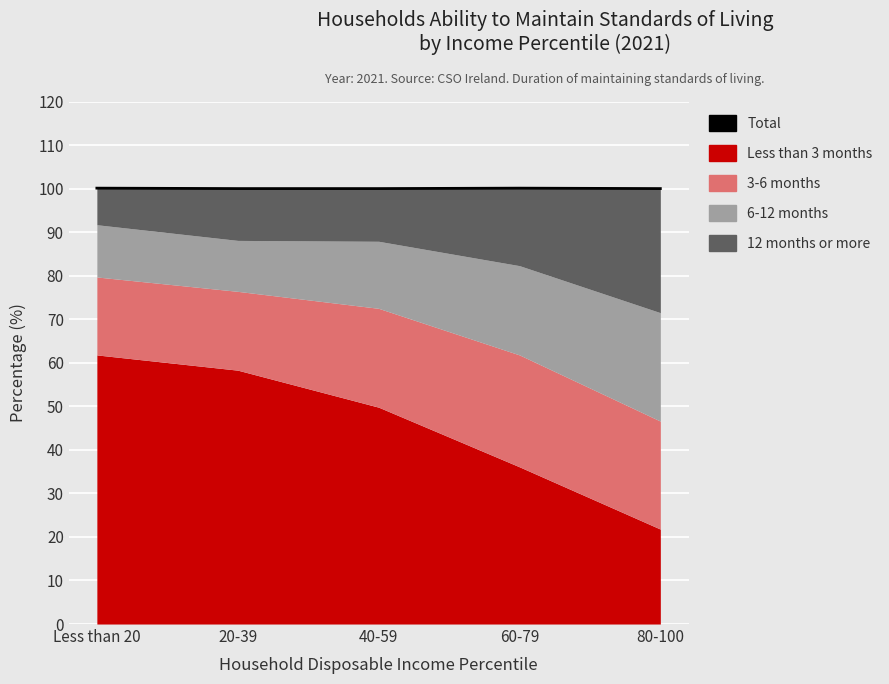

Which has a higher value, 20-39 or 60-79?

60-79